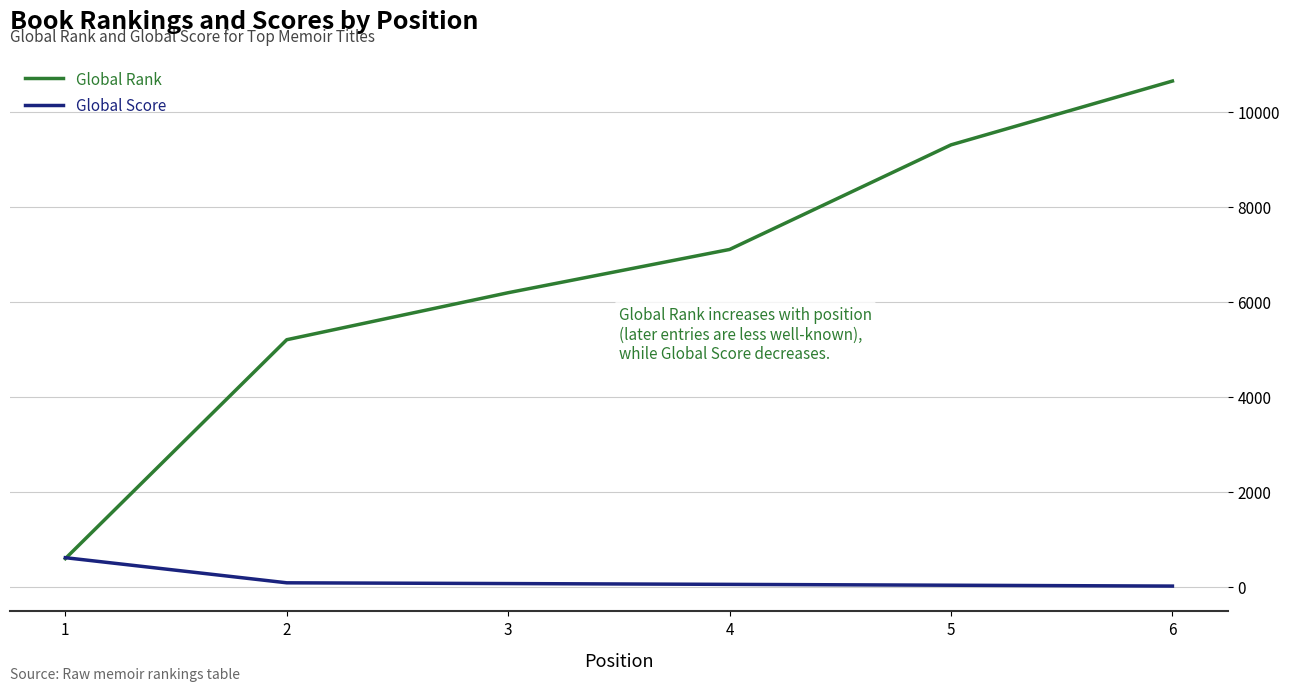

The value of Global Score at 4 is 46. True or false?

True